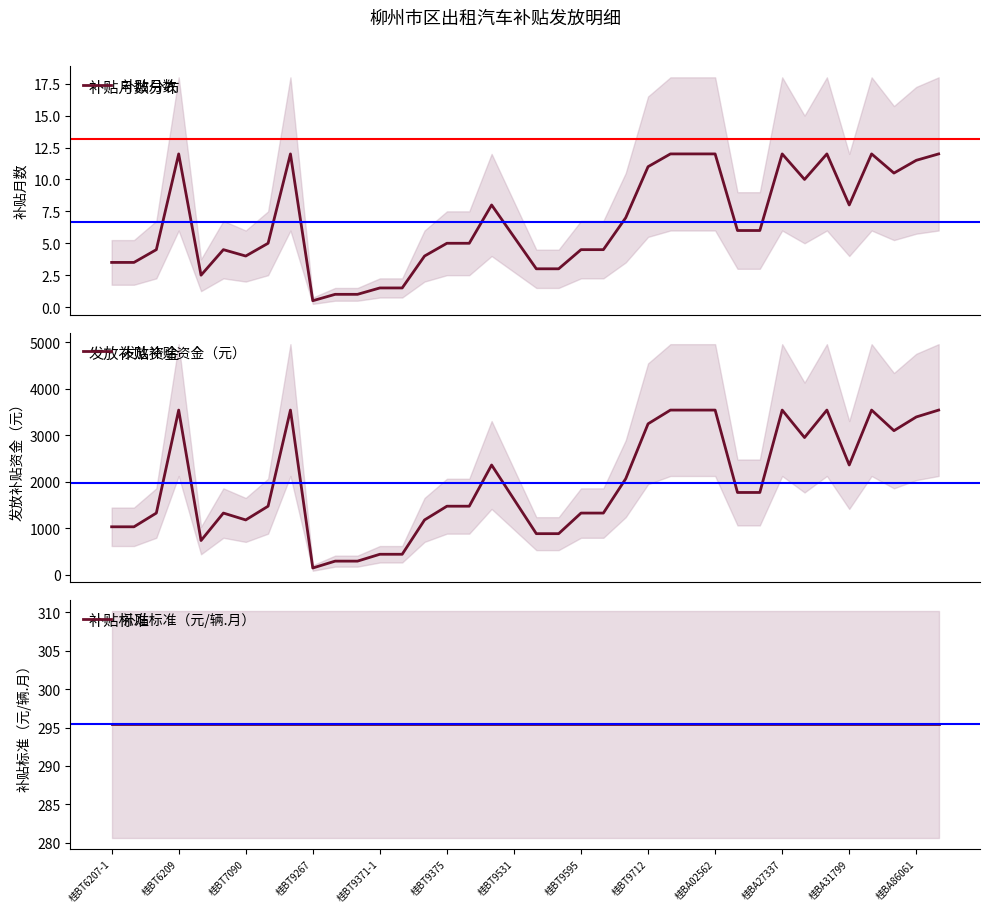

What is the greatest value displayed?

3545.0